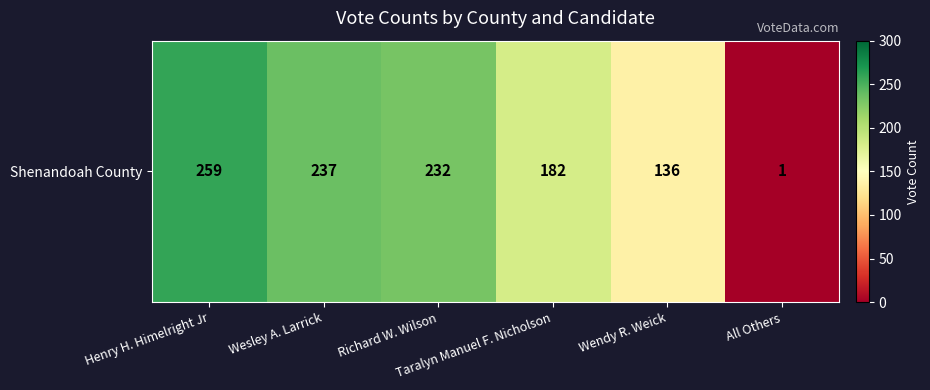

List the labels in order of value, largest first.

Henry H. Himelright Jr, Wesley A. Larrick, Richard W. Wilson, Taralyn Manuel F. Nicholson, Wendy R. Weick, All Others